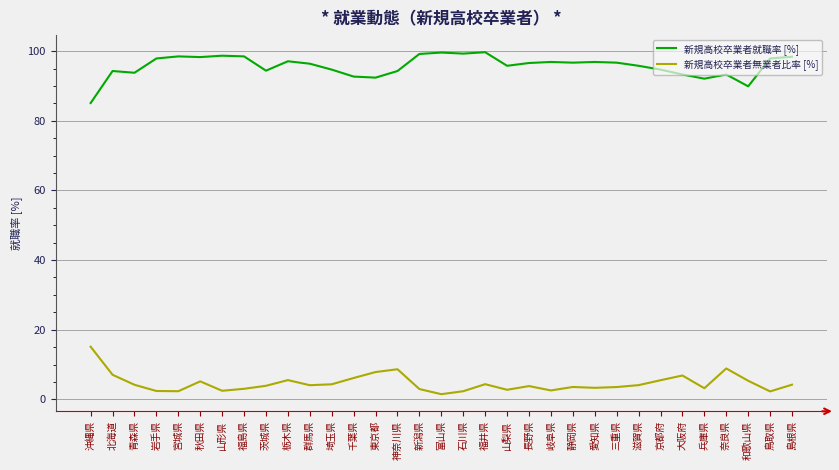

What position from the right is 石川県?

16